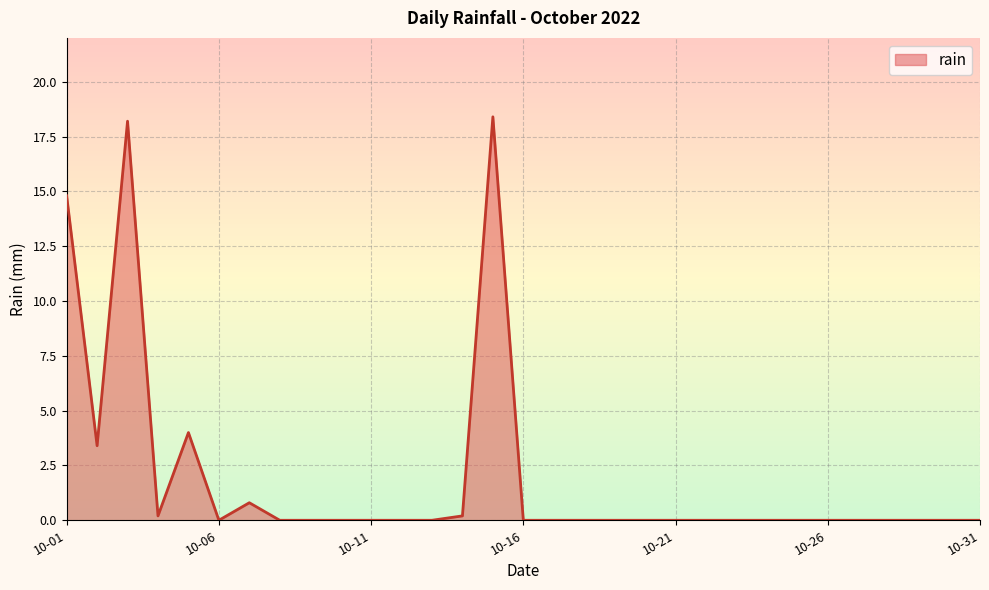

What is the difference between the maximum and minimum values?

18.4